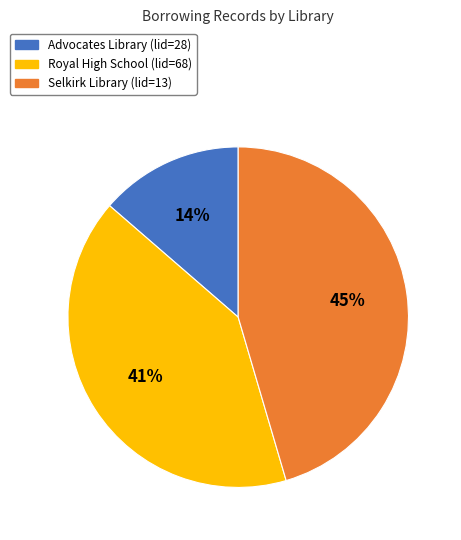

Is there a majority slice in this chart?

No